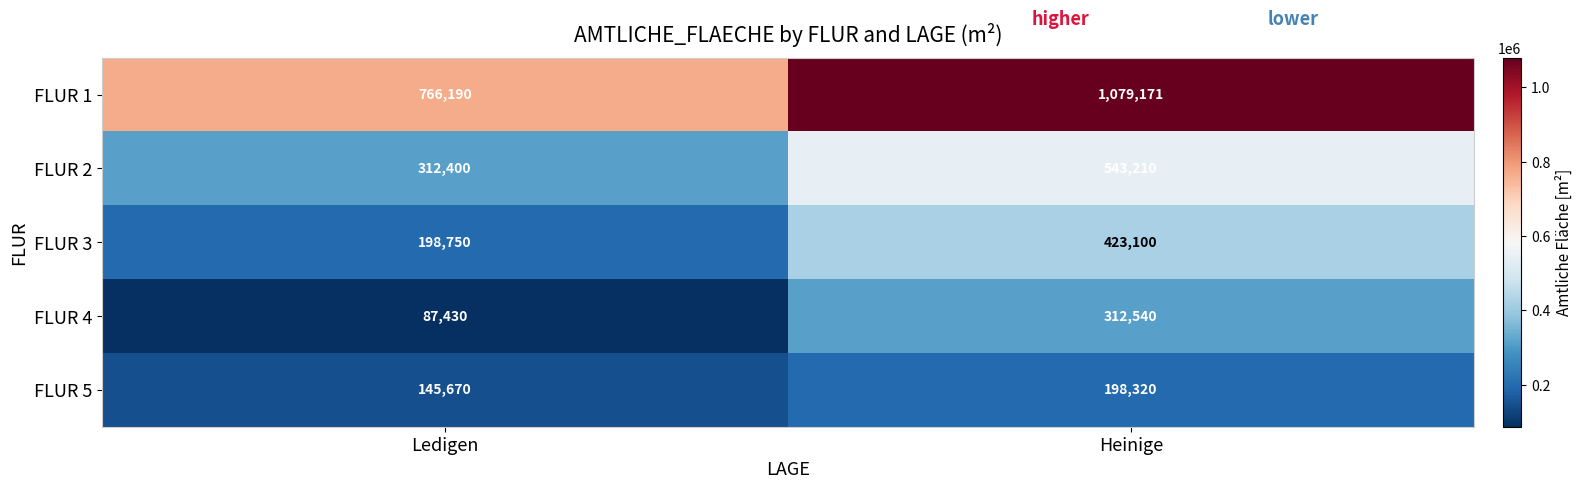

Which category has the highest value in the FLUR 4 series?

Heinige